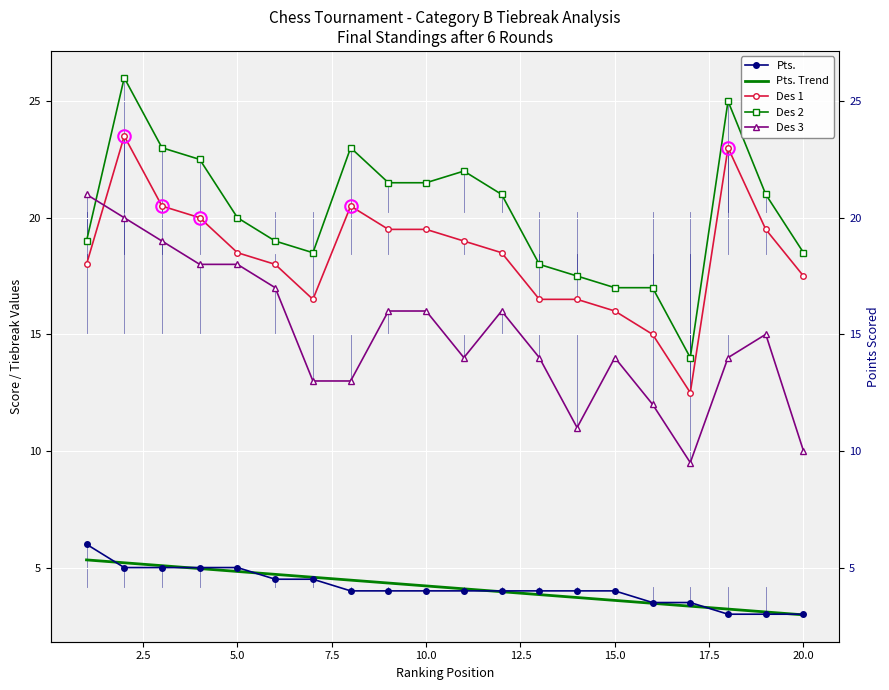

What is the average value of the Des 1 series?

18.4